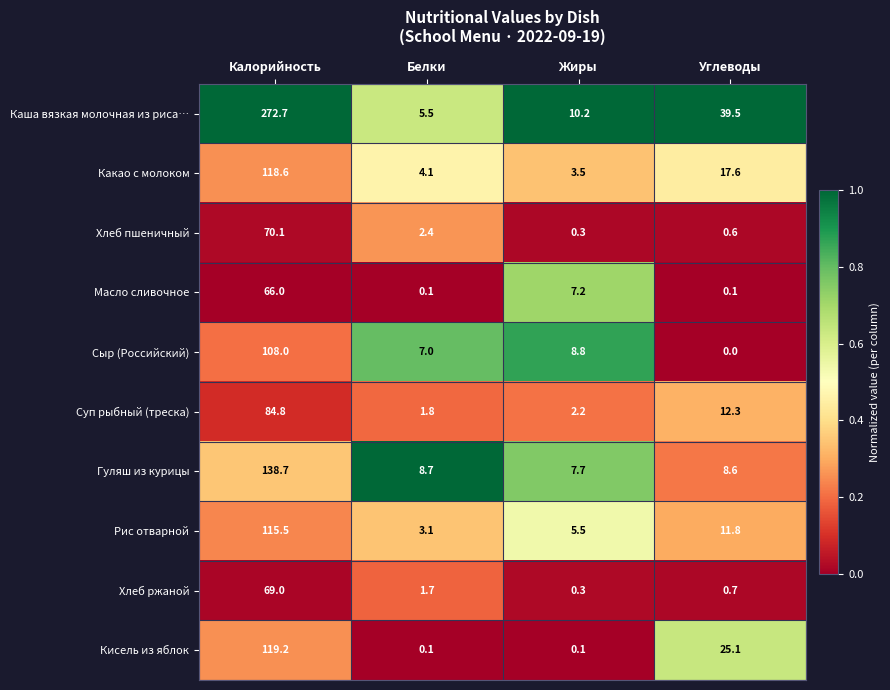

What is the sum of the Каша вязкая молочная из риса… values at Калорийность and Жиры?

282.9